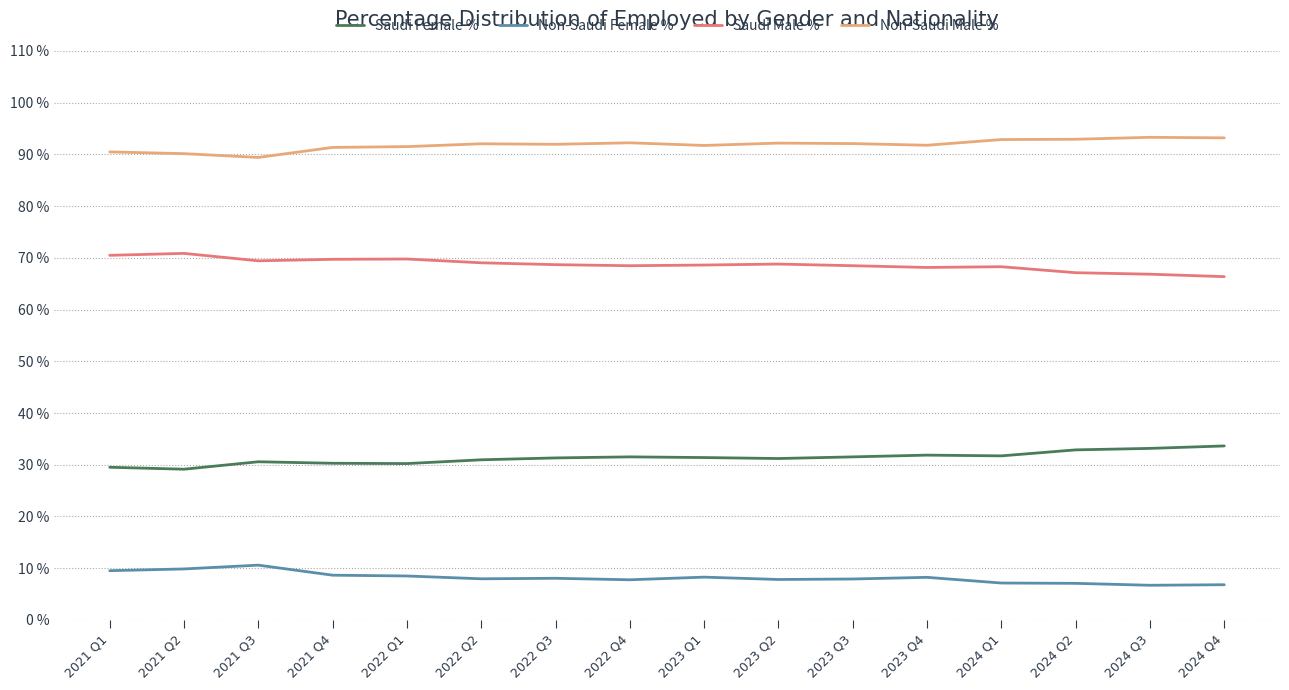

At how many categories does at least one series exceed 77?

16